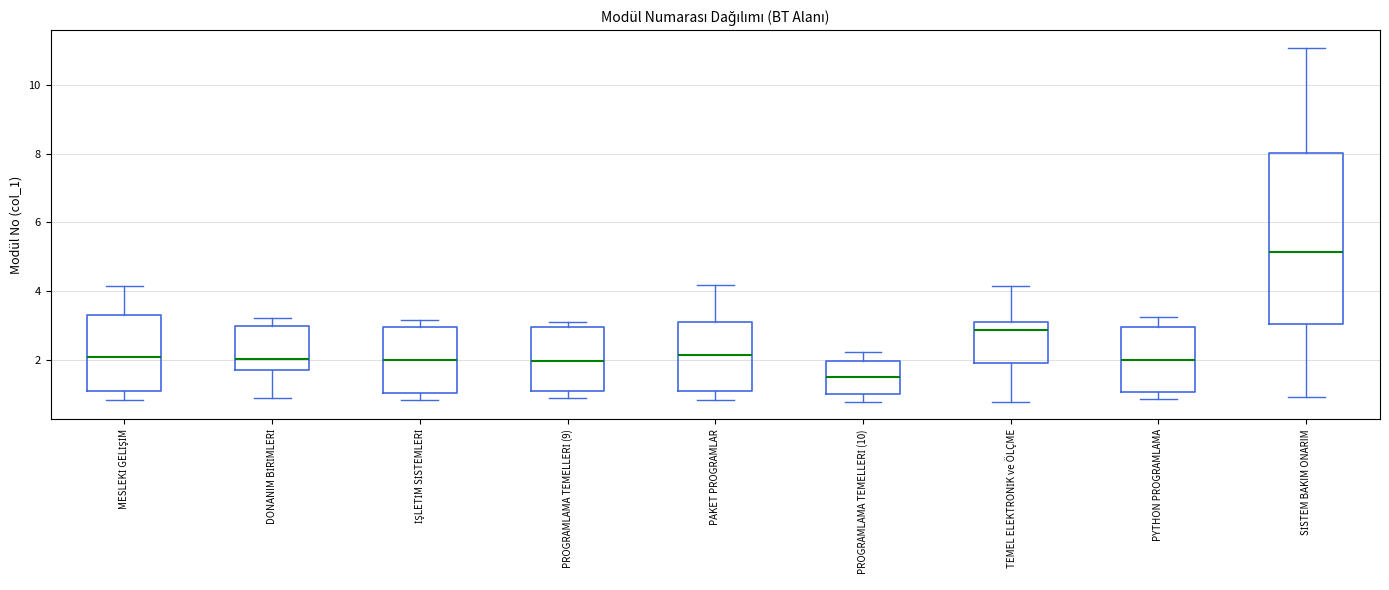

Which box is the tallest, from its lower edge to its upper edge?

SİSTEM BAKIM ONARIM